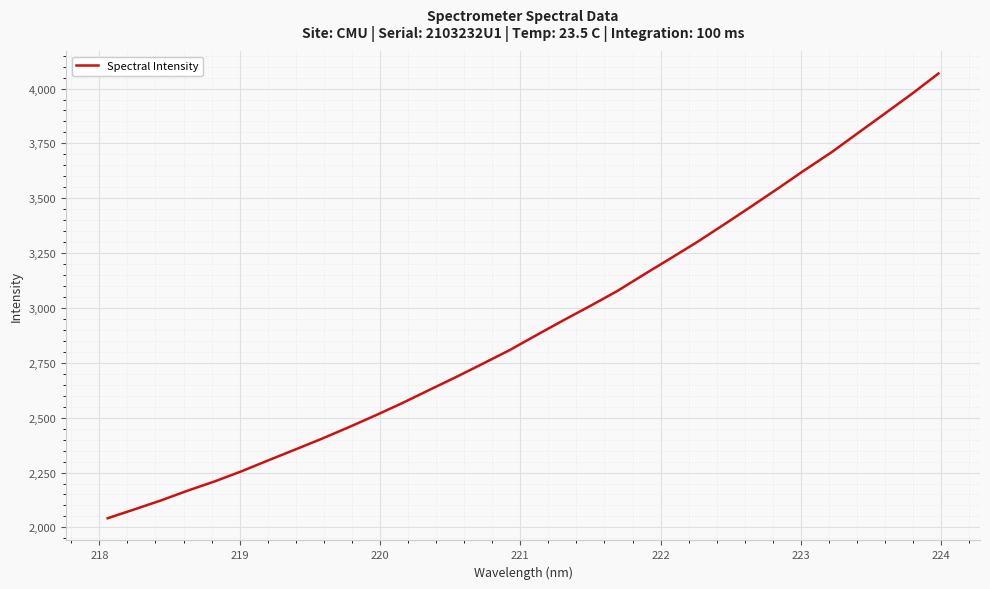

What is the maximum value shown in the chart?

4068.4